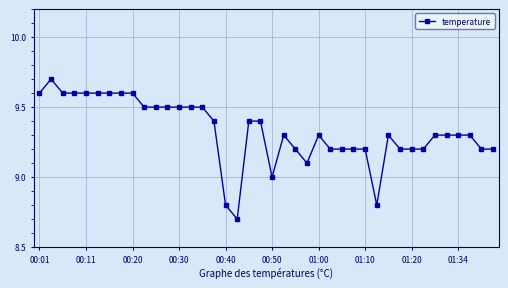

True or false: there are more than 2 points higher than both neighbors.

True